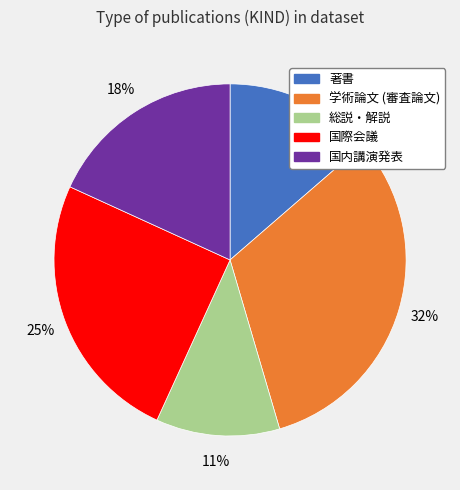

Do 学術論文 (審査論文) and 国際会議 together represent more than half of the pie?

Yes